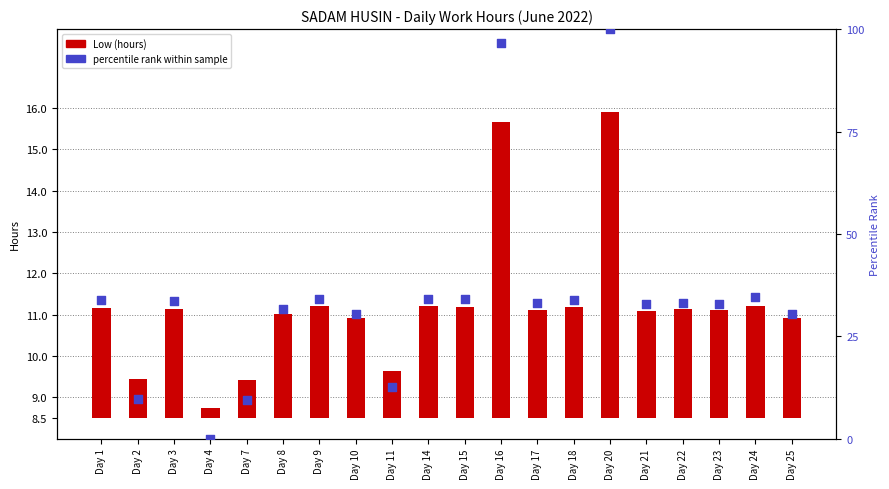

At which category is the sum across all series the highest?

Day 20